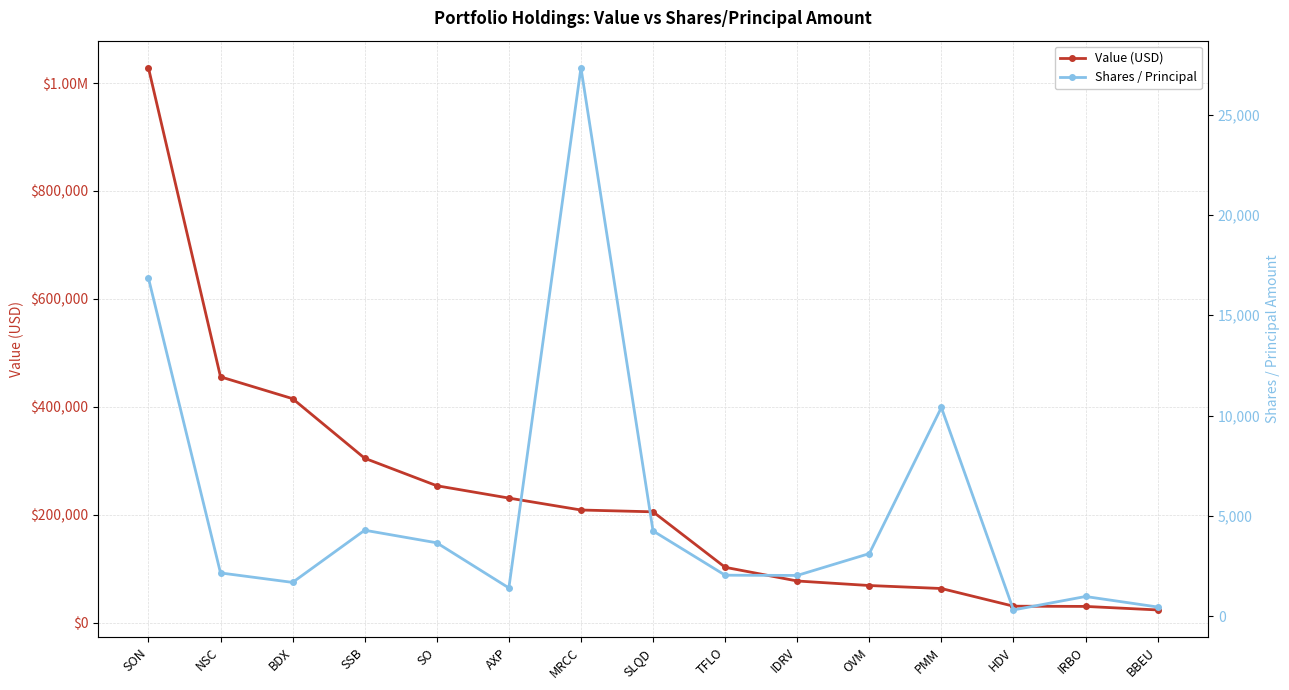

True or false: Shares / Principal and Value (USD) intersect in this chart.

False